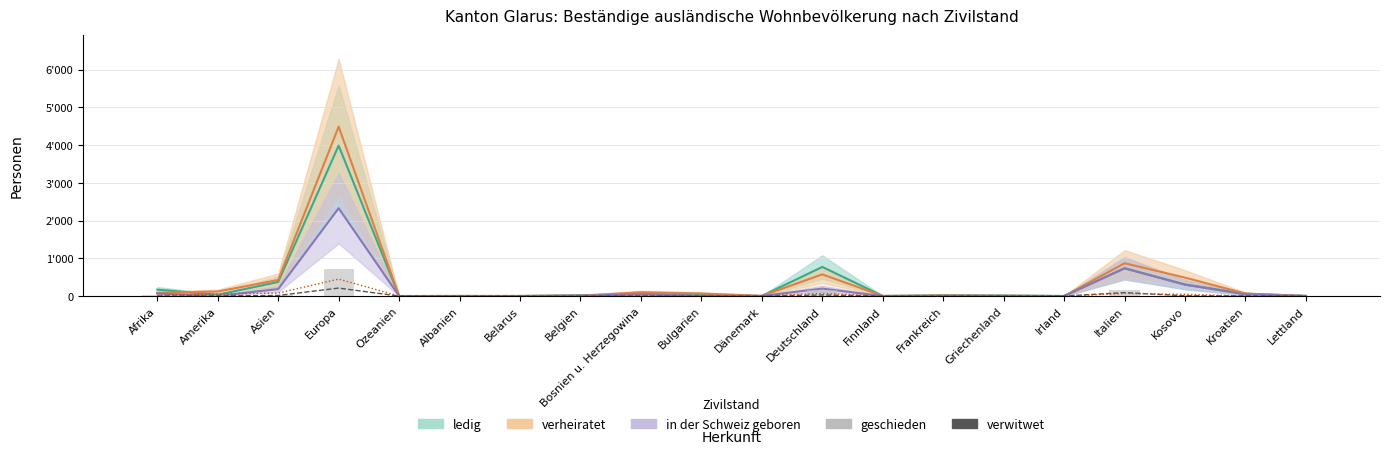

How many bars are there in total?

60